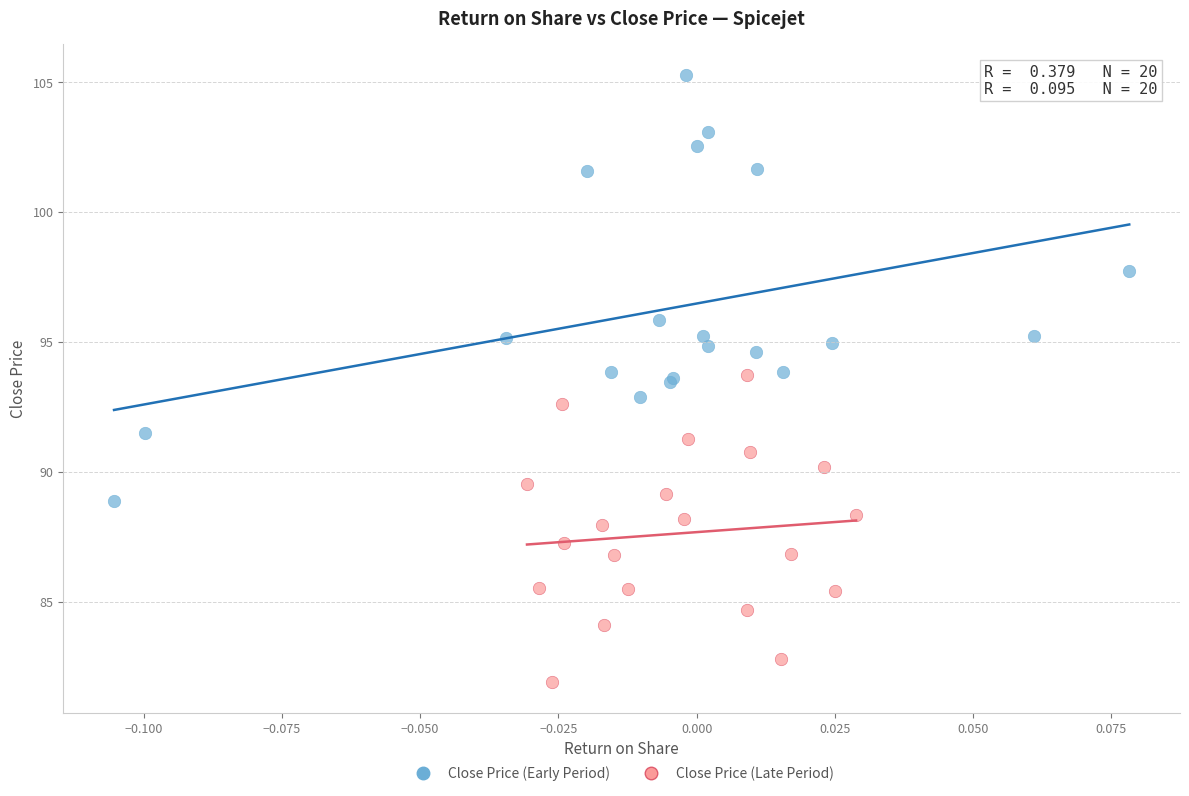

Which series has the widest spread of Y values?

Close Price (Early Period)